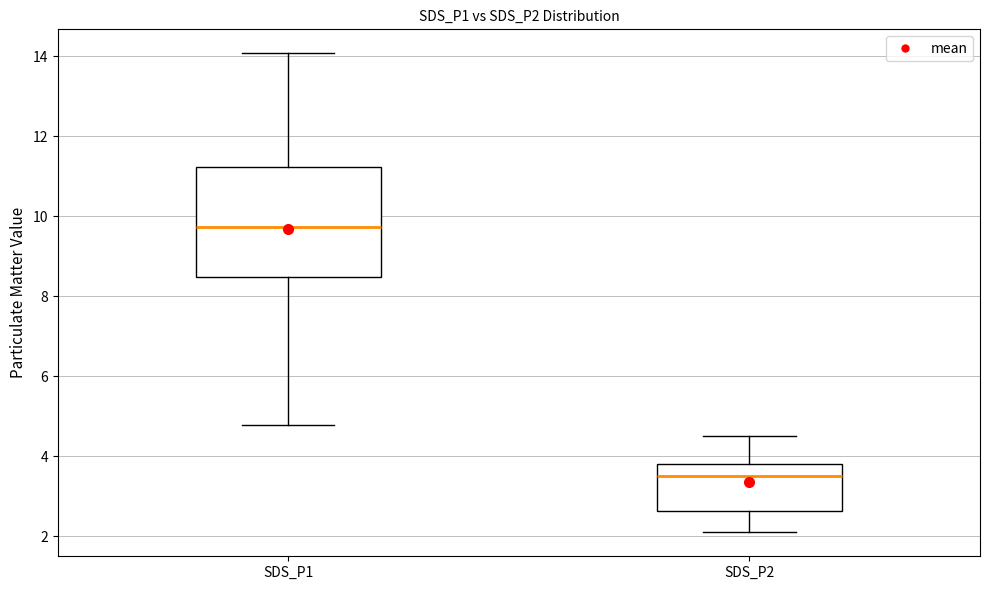

Reading left to right, read every box against the y-axis: the position of its median line, the range the box covers, and the ends of its whiskers. The values are not printed on the chart, so give them approximately, as read against the axis.

SDS_P1: median 9.8, box 8.4 to 11.2, whiskers 4.8 to 14.0
SDS_P2: median 3.6, box 2.6 to 3.8, whiskers 2.2 to 4.6